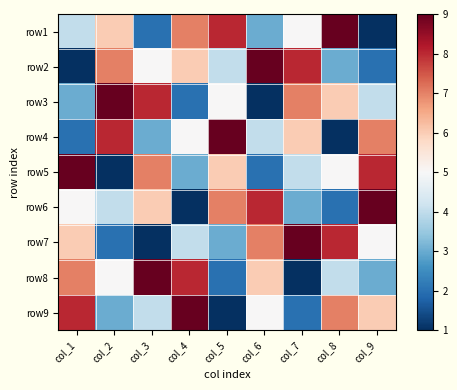

Reading left to right, what are all the values shown in this chart?

row1: col_1=4	col_2=6	col_3=2	col_4=7	col_5=8	col_6=3	col_7=5	col_8=9	col_9=1
row2: col_1=1	col_2=7	col_3=5	col_4=6	col_5=4	col_6=9	col_7=8	col_8=3	col_9=2
row3: col_1=3	col_2=9	col_3=8	col_4=2	col_5=5	col_6=1	col_7=7	col_8=6	col_9=4
row4: col_1=2	col_2=8	col_3=3	col_4=5	col_5=9	col_6=4	col_7=6	col_8=1	col_9=7
row5: col_1=9	col_2=1	col_3=7	col_4=3	col_5=6	col_6=2	col_7=4	col_8=5	col_9=8
row6: col_1=5	col_2=4	col_3=6	col_4=1	col_5=7	col_6=8	col_7=3	col_8=2	col_9=9
row7: col_1=6	col_2=2	col_3=1	col_4=4	col_5=3	col_6=7	col_7=9	col_8=8	col_9=5
row8: col_1=7	col_2=5	col_3=9	col_4=8	col_5=2	col_6=6	col_7=1	col_8=4	col_9=3
row9: col_1=8	col_2=3	col_3=4	col_4=9	col_5=1	col_6=5	col_7=2	col_8=7	col_9=6